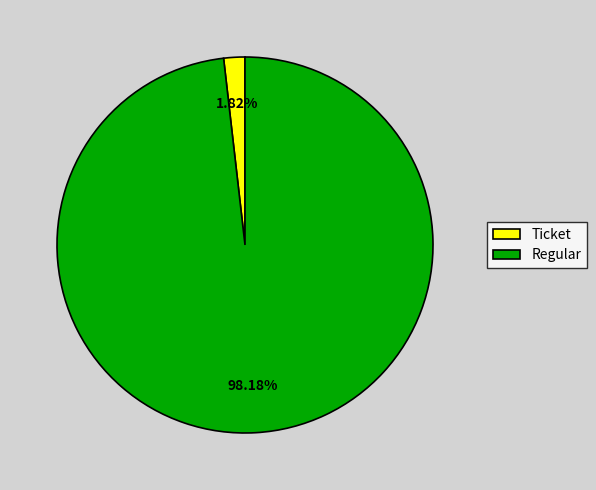

What is the majority slice?

Regular